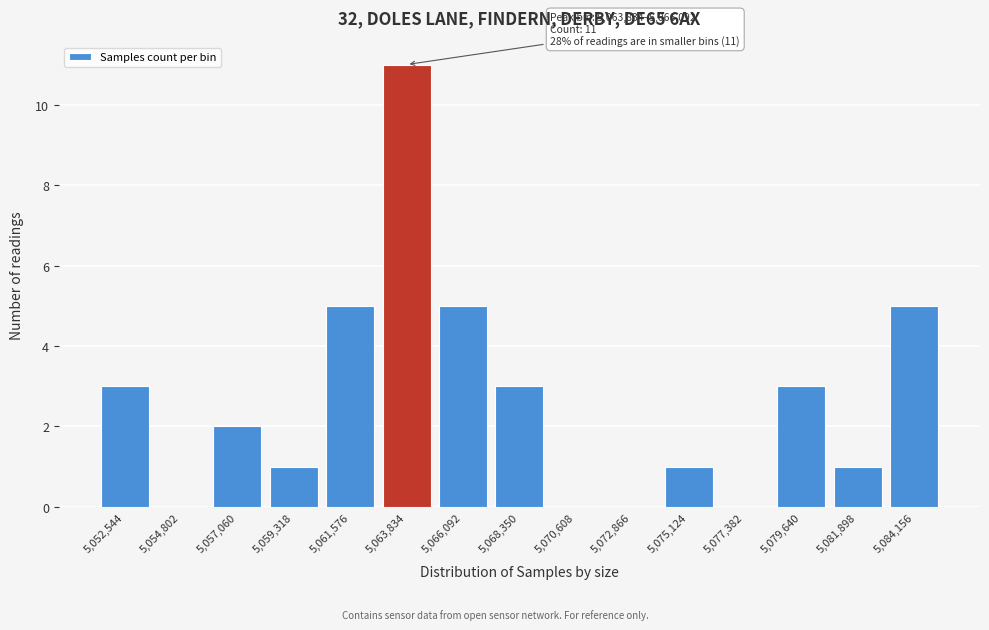

Reading left to right, what are all the values shown in this chart?

5,052,544=3	5,054,802=0	5,057,060=2	5,059,318=1	5,061,576=5	5,063,834=11	5,066,092=5	5,068,350=3	5,070,608=0	5,072,866=0	5,075,124=1	5,077,382=0	5,079,640=3	5,081,898=1	5,084,156=5